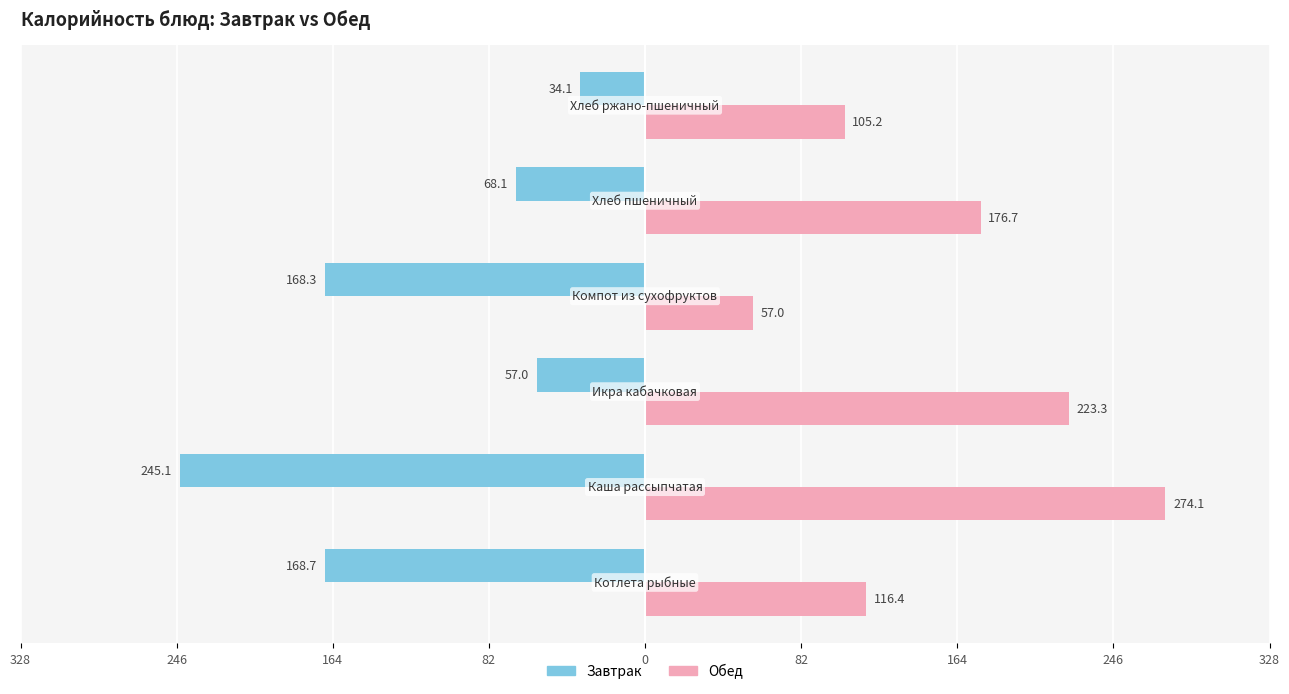

What are all the series names shown in the legend?

Завтрак, Обед